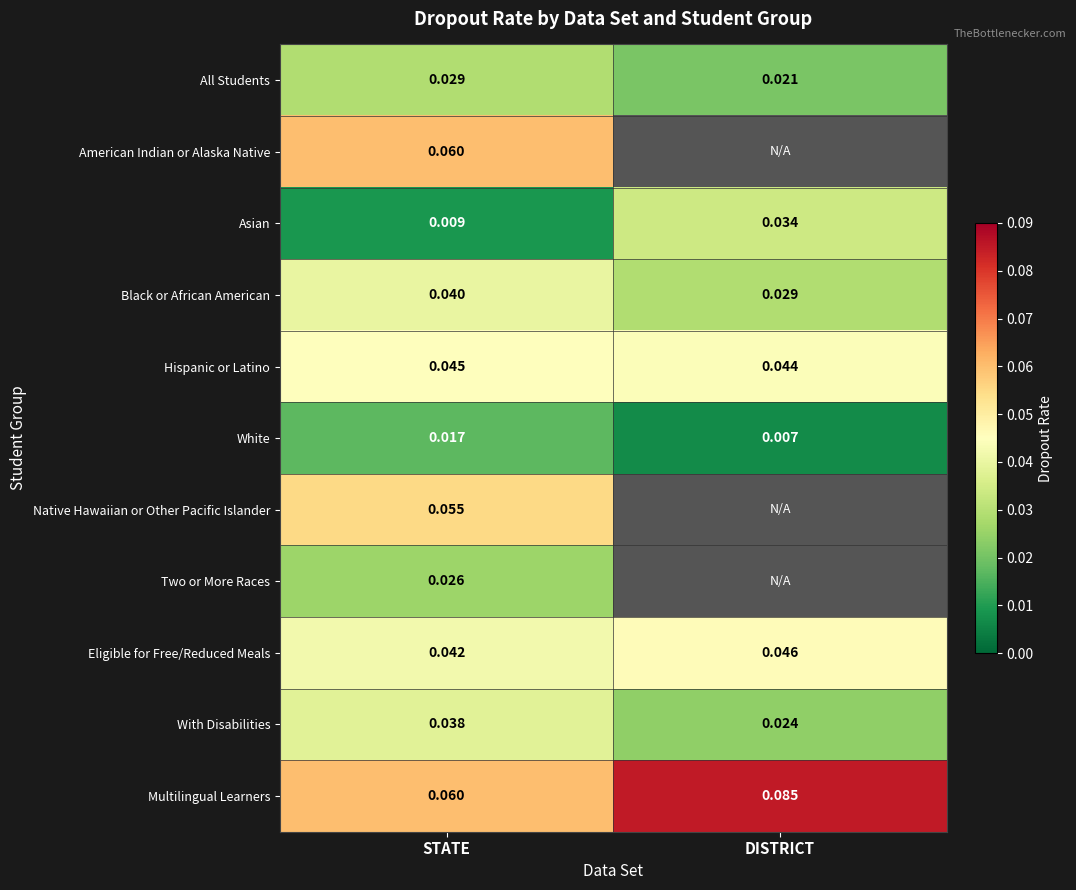

At which label is Black or African American closest to 0?

DISTRICT